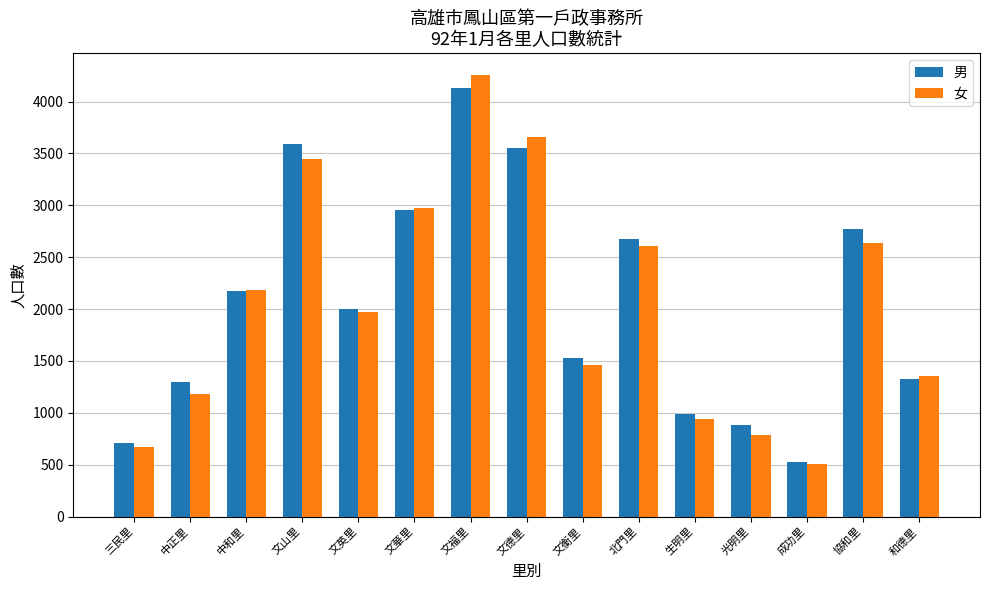

Which series has the largest range (max minus min)?

女